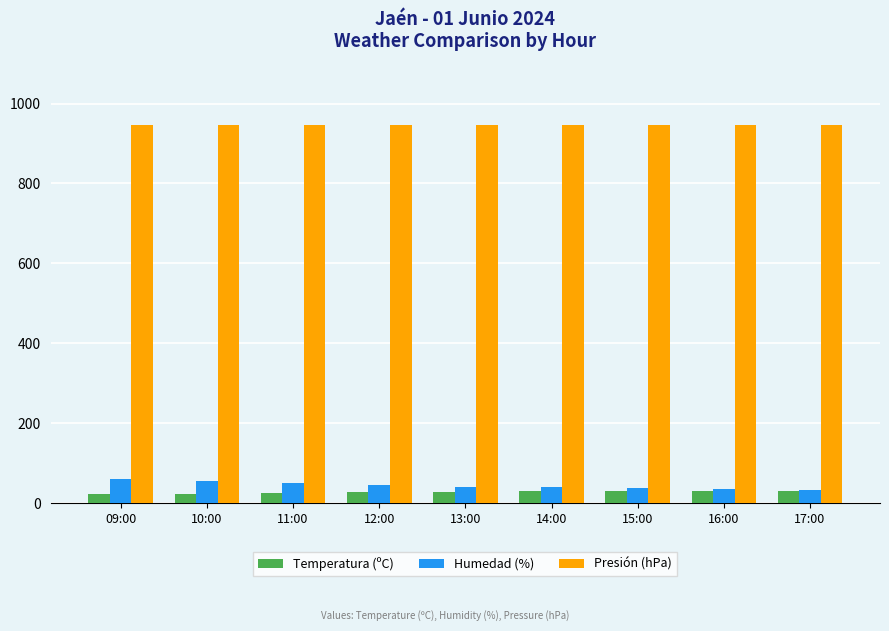

What is the difference between the highest and lowest values at 10:00?

923.6